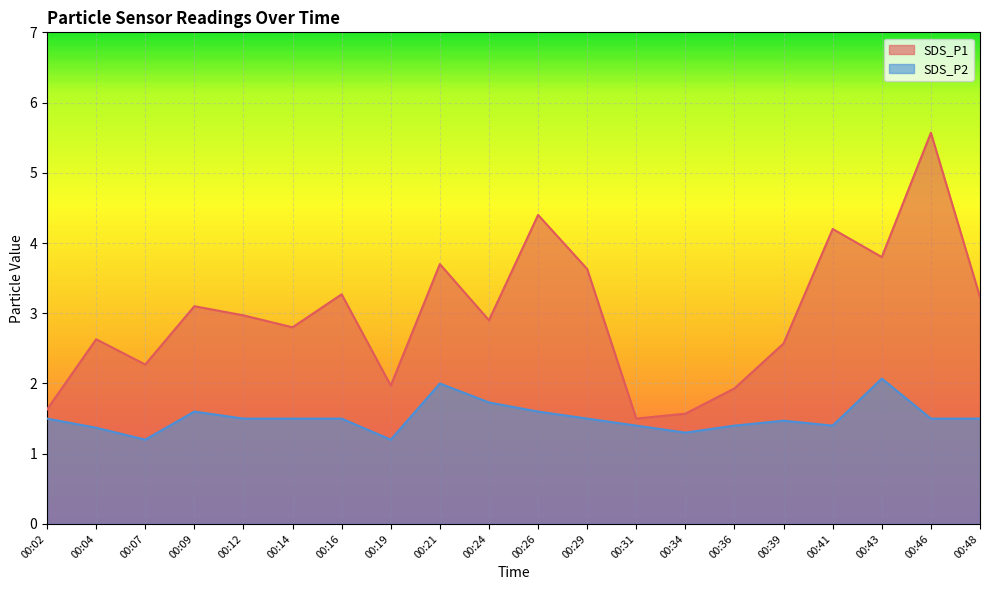

Reading right to left, extract all data points from this chart.

SDS_P1: 00:48=3.2	00:46=5.6	00:43=3.8	00:41=4.2	00:39=2.6	00:36=1.9	00:34=1.6	00:31=1.5	00:29=3.6	00:26=4.4	00:24=2.9	00:21=3.7	00:19=2.0	00:16=3.3	00:14=2.8	00:12=3.0	00:09=3.1	00:07=2.3	00:04=2.6	00:02=1.6
SDS_P2: 00:48=1.5	00:46=1.5	00:43=2.1	00:41=1.4	00:39=1.5	00:36=1.4	00:34=1.3	00:31=1.4	00:29=1.5	00:26=1.6	00:24=1.7	00:21=2.0	00:19=1.2	00:16=1.5	00:14=1.5	00:12=1.5	00:09=1.6	00:07=1.2	00:04=1.4	00:02=1.5